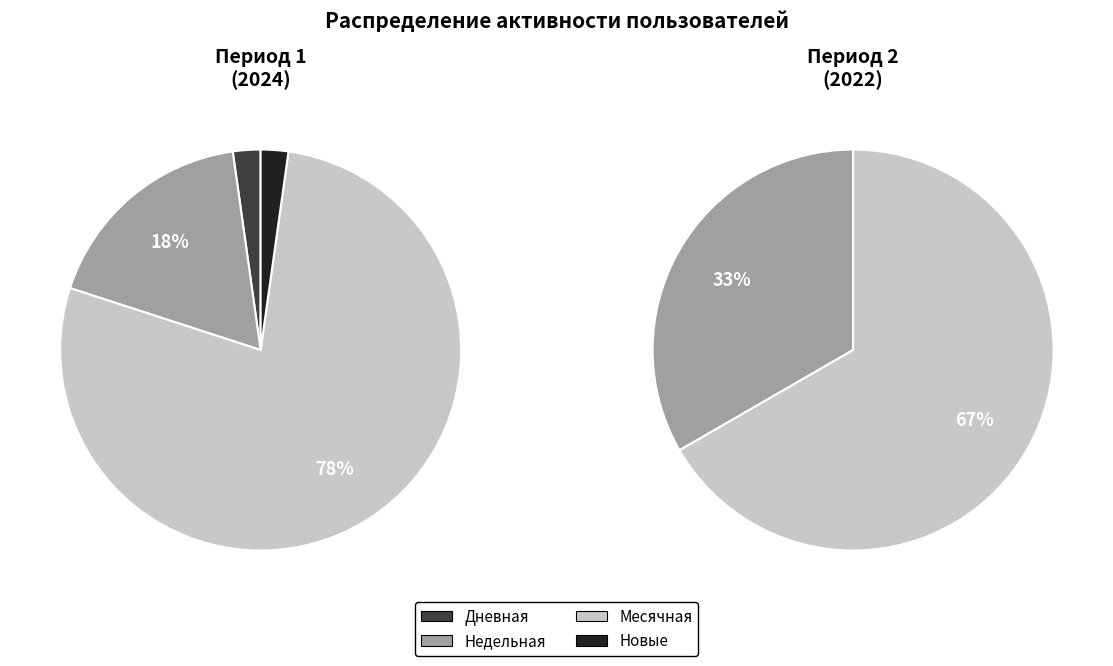

Is 0 the majority of the pie?

No